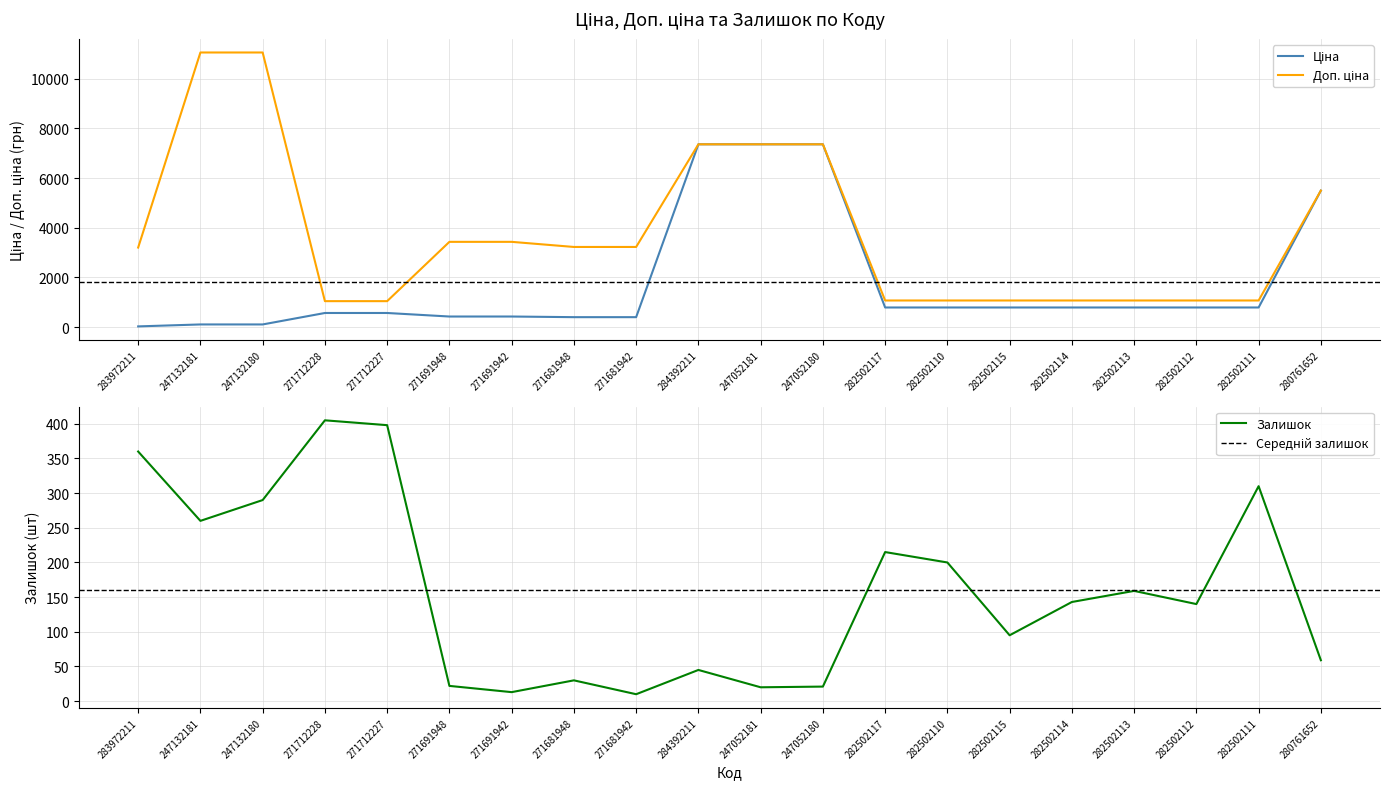

What is the difference between the Залишок values at 282502117 and 282502115?

120